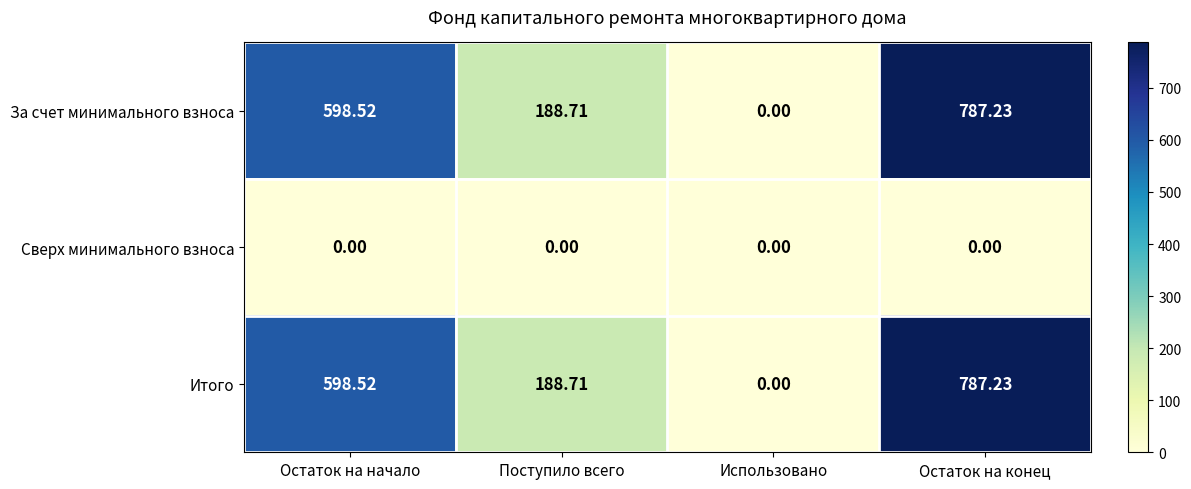

Rank the categories by Итого value from highest to lowest.

Остаток на конец, Остаток на начало, Поступило всего, Использовано